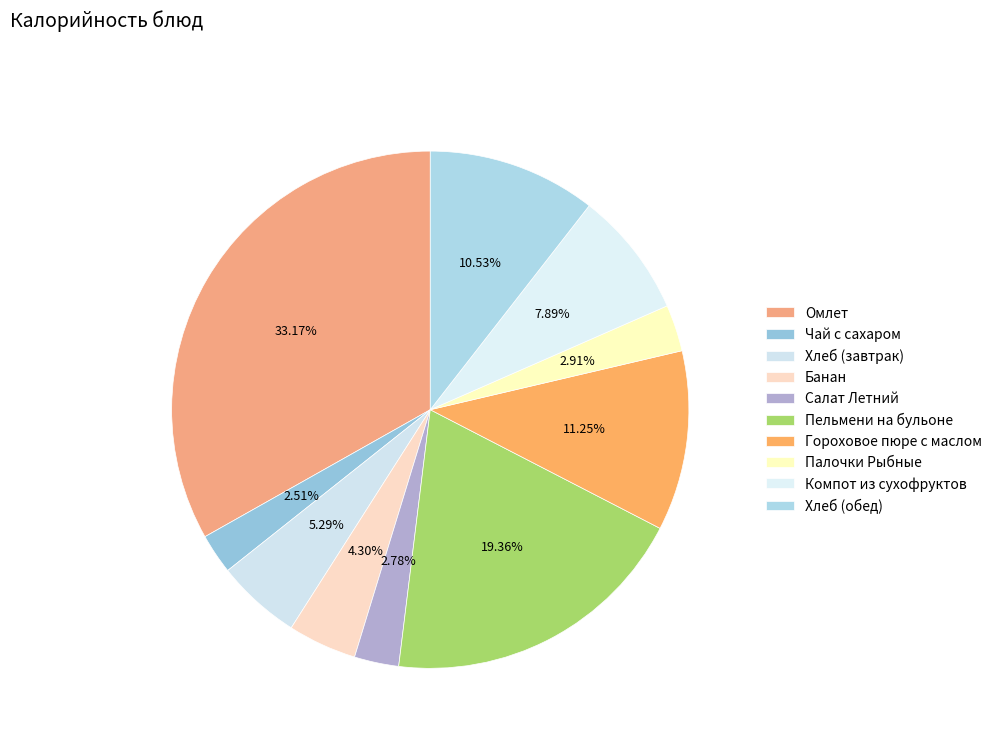

How many segments does this pie chart have?

10